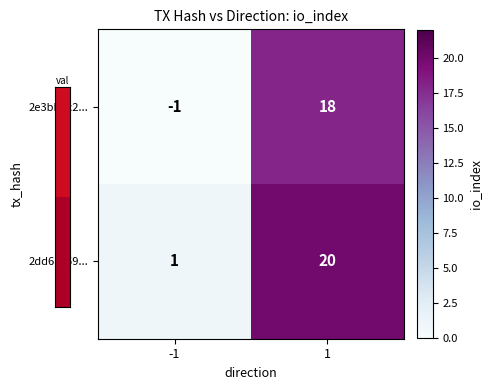

At how many categories does at least one series exceed 2?

1